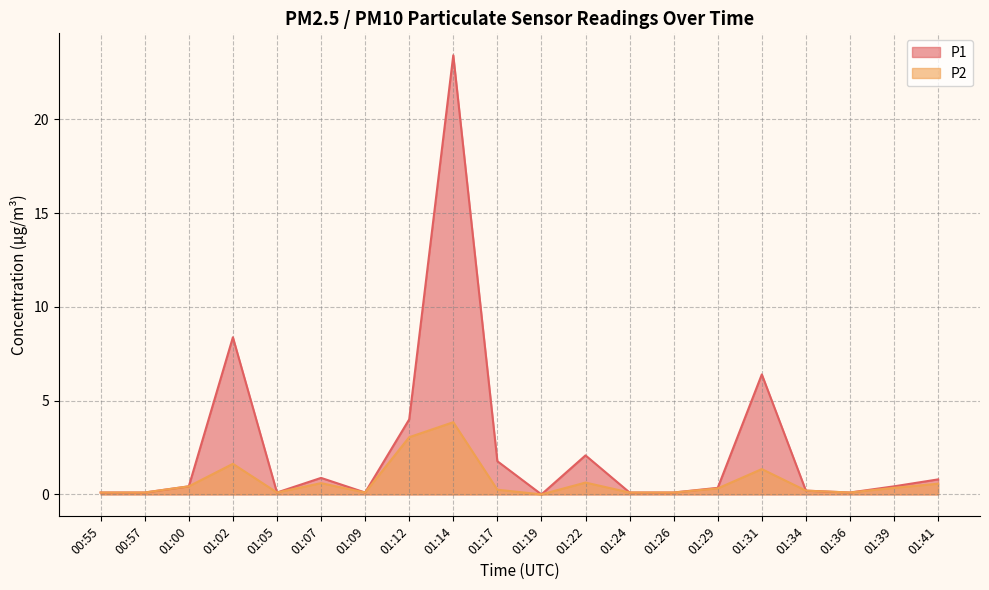

At 01:17, list the series in order from smallest to largest.

P2, P1